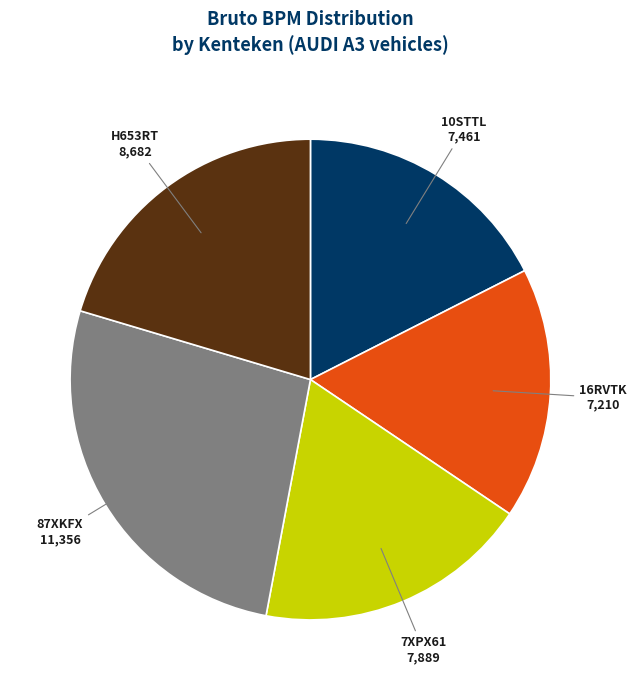

Between 87XKFX and 10STTL, which is larger?

87XKFX